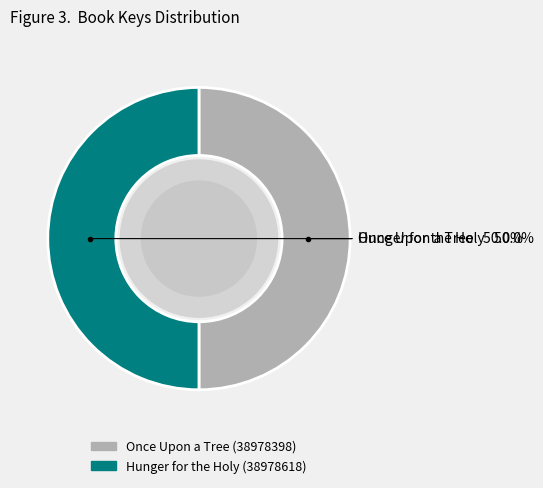

What is the ratio of the value at Hunger for the Holy (38978618) to the value at Once Upon a Tree (38978398)?

1.0